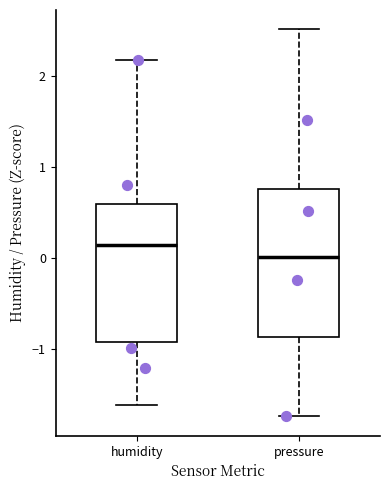

Comparing the boxes themselves (not the whiskers), which one is the tallest?

pressure